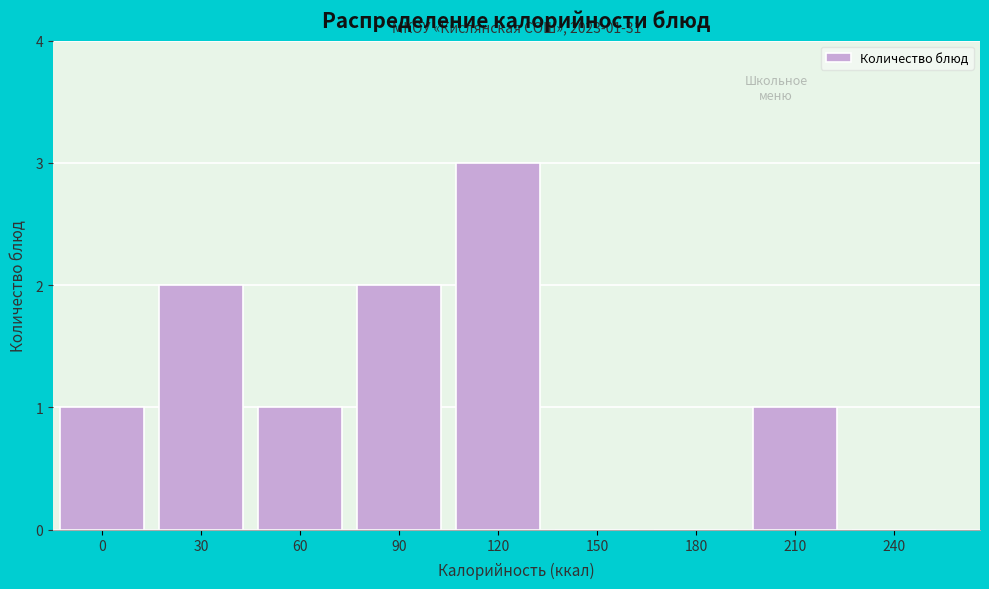

Reading left to right, what are all the values shown in this chart?

0=1	30=2	60=1	90=2	120=3	150=0	180=0	210=1	240=0